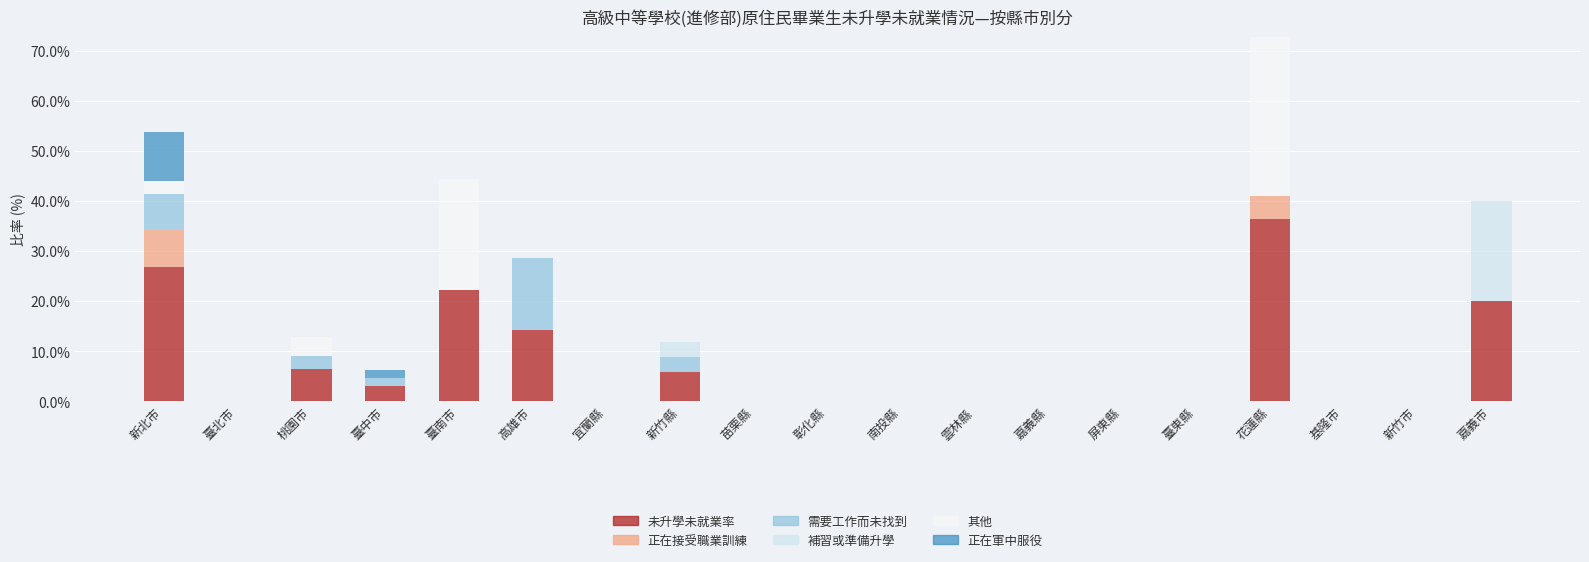

What is the maximum value for 未升學未就業率?

36.4